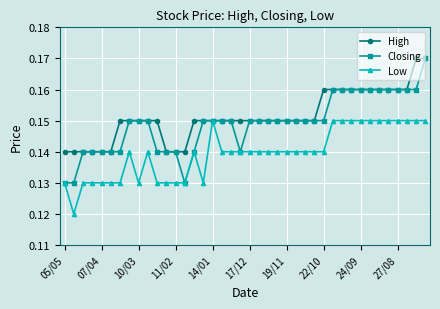

True or false: Low has more than 0 points higher than both neighbors.

True